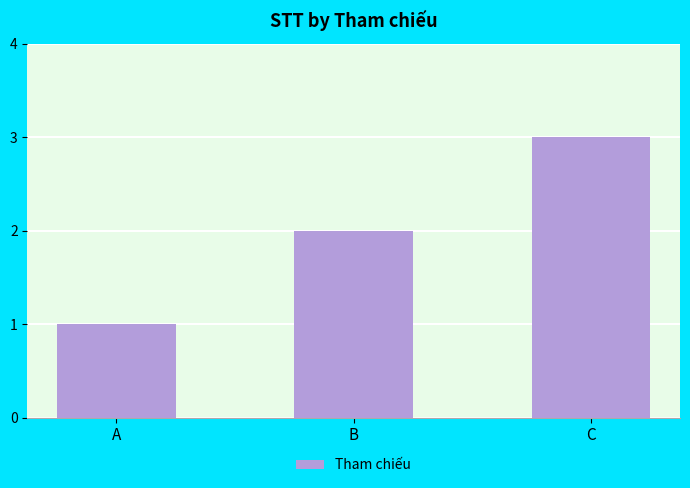

What is the minimum value shown in the chart?

1